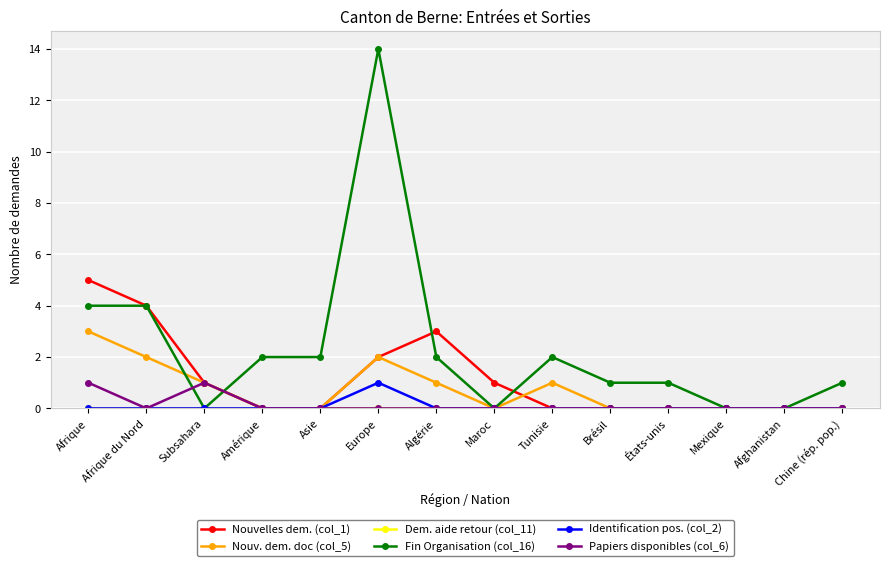

True or false: Identification pos. (col_2) has more than 0 points higher than both neighbors.

True